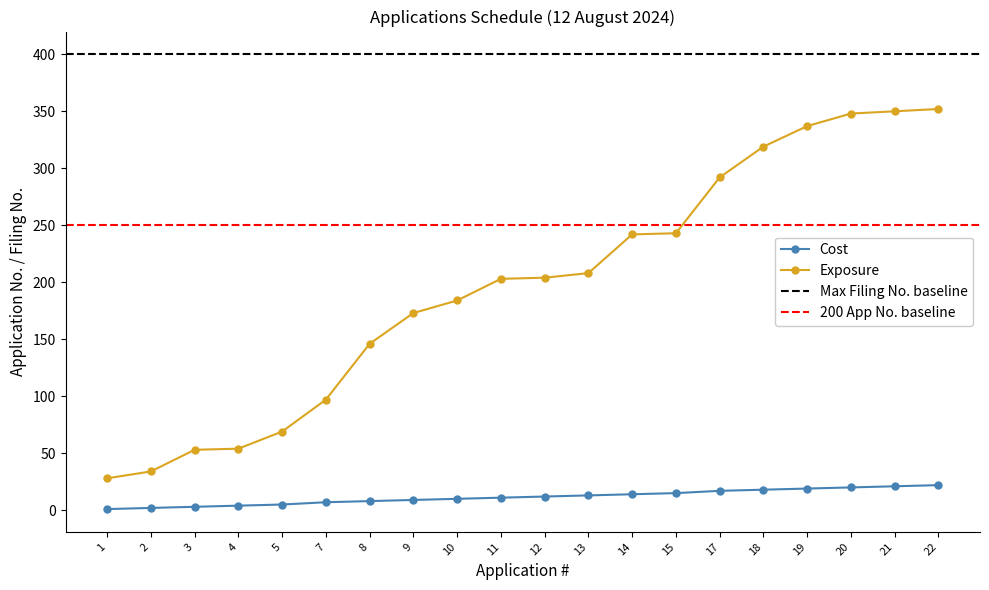

What is the minimum value shown in the chart?

1